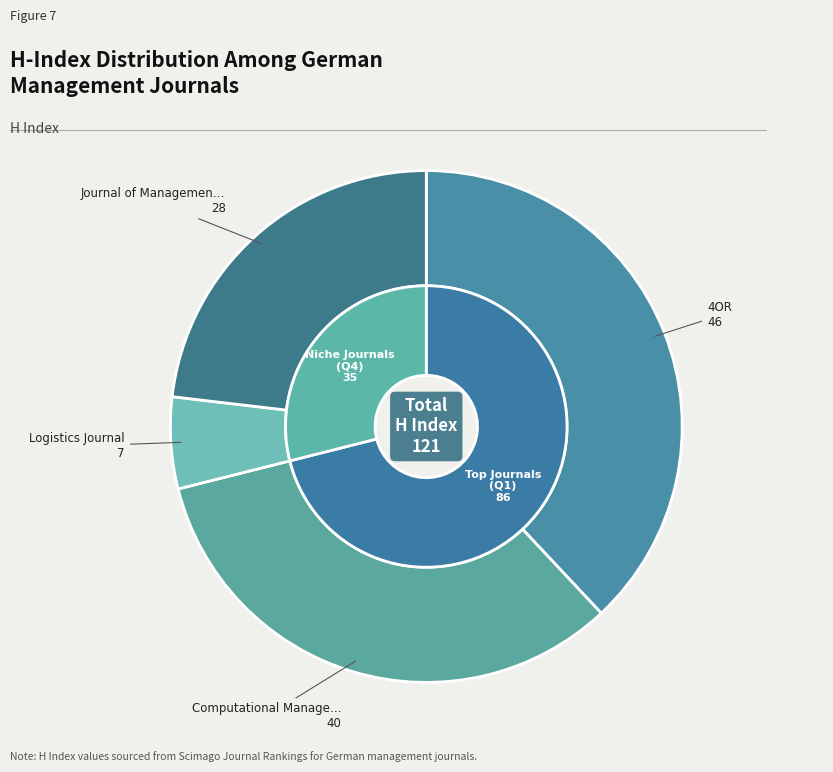

How many segments does this pie chart have?

4